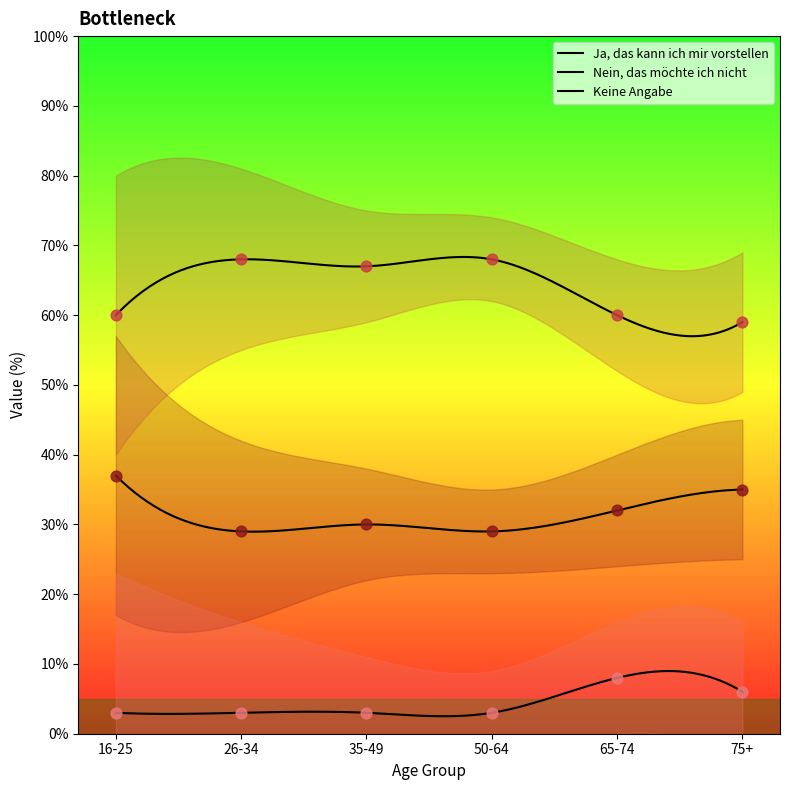

Which series has the largest Y range (max minus min)?

Nein, das möchte ich nicht